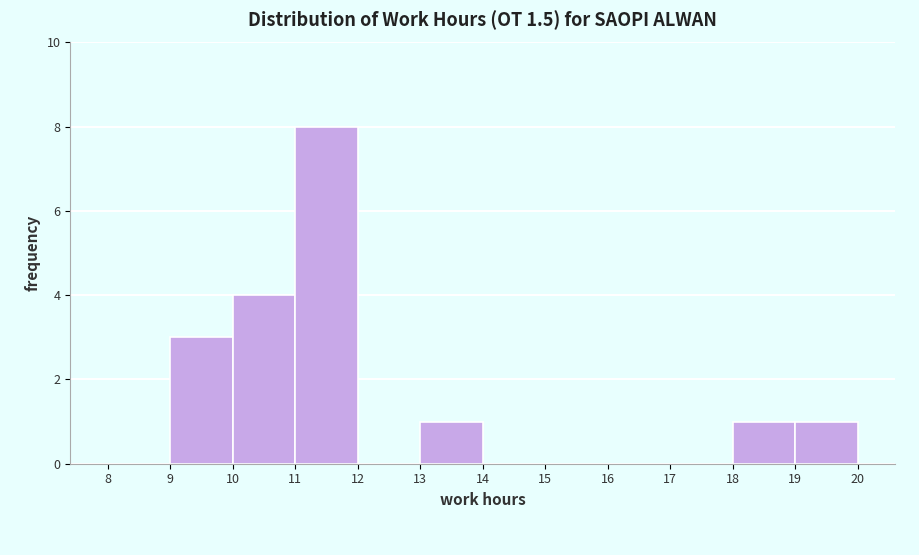

Reading left to right, list every bar in this chart as the range it spans on the x-axis followed by its height. The values are not printed on the chart, so give them approximately, as read against the axis.

8 to 9: 0
9 to 10: 3
10 to 11: 4
11 to 12: 8
12 to 13: 0
13 to 14: 1
14 to 15: 0
15 to 16: 0
16 to 17: 0
17 to 18: 0
18 to 19: 1
19 to 20: 1